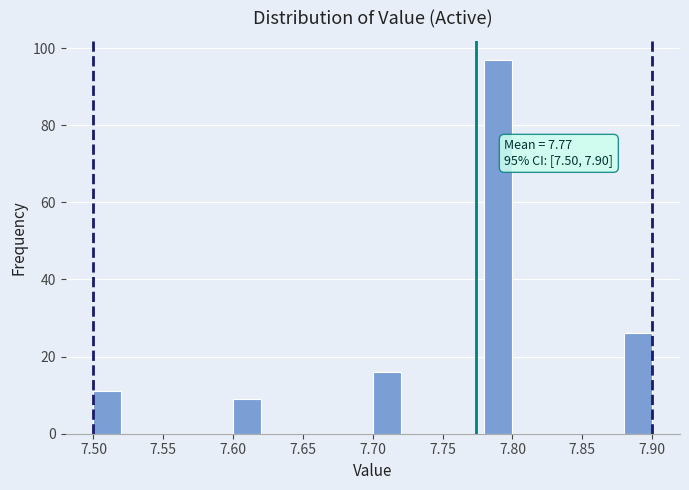

Over which range of the x-axis is the bar tallest?

7.78 to 7.80